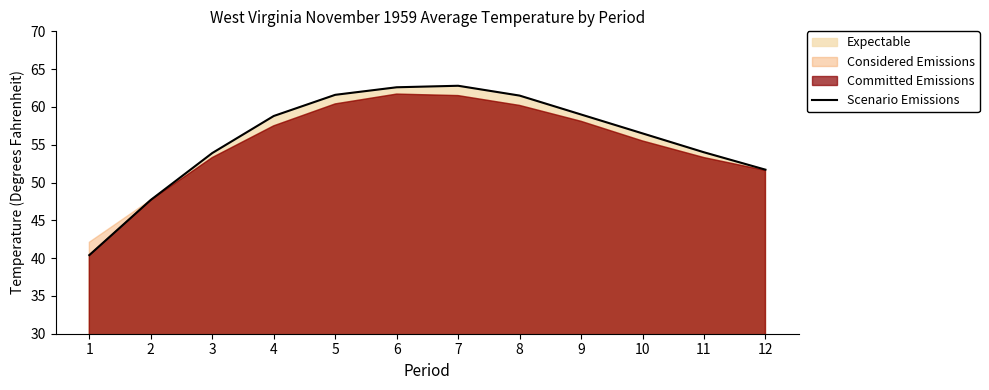

Rank the categories by value from lowest to highest.

1, 2, 12, 3, 11, 10, 4, 9, 8, 5, 6, 7